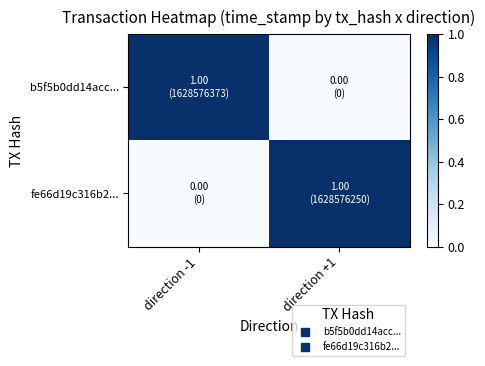

What is the total value across all series at direction -1?

1.0